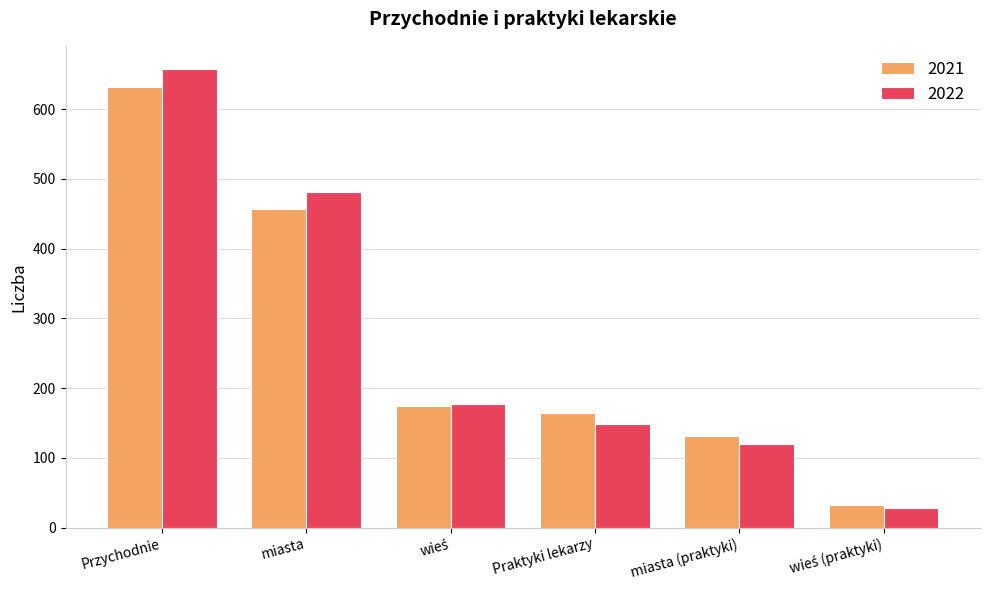

Count the number of data series in this chart.

2